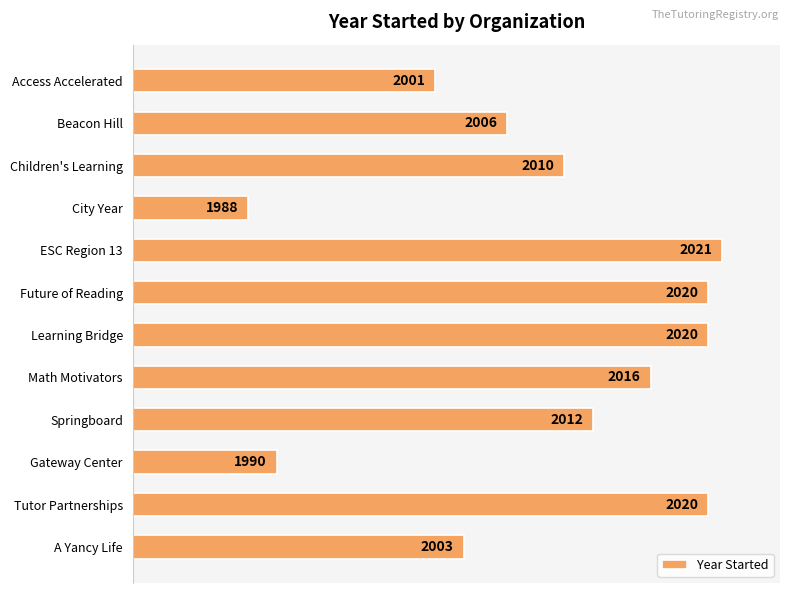

Where is the data nearest to the value 54?

A Yancy Life